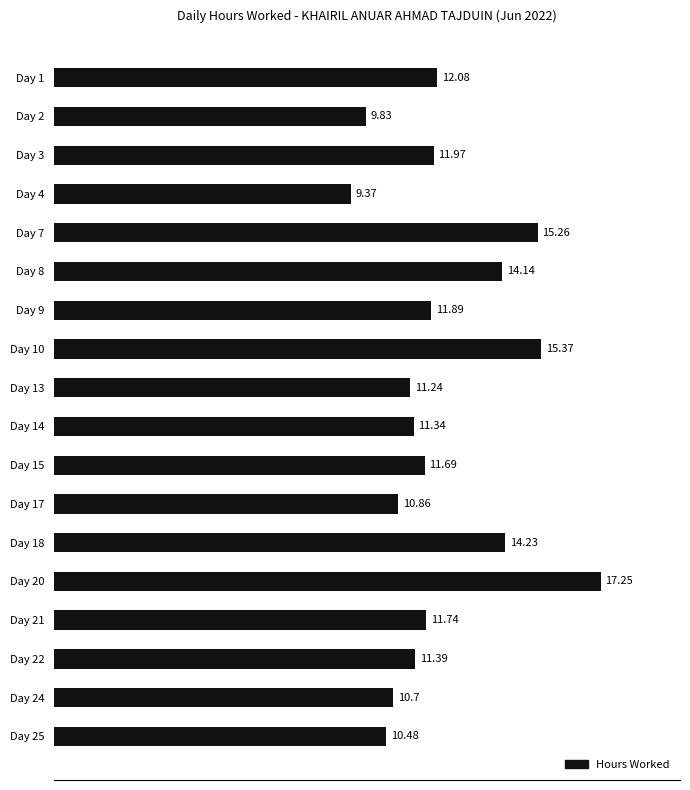

What is the minimum value shown in the chart?

9.4